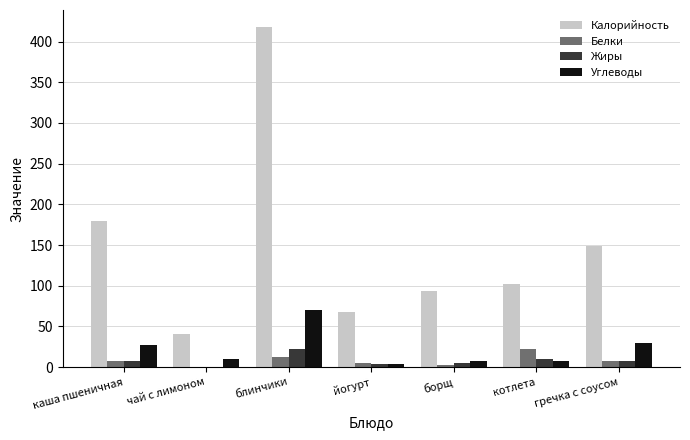

At which category is the sum across all series the highest?

блинчики